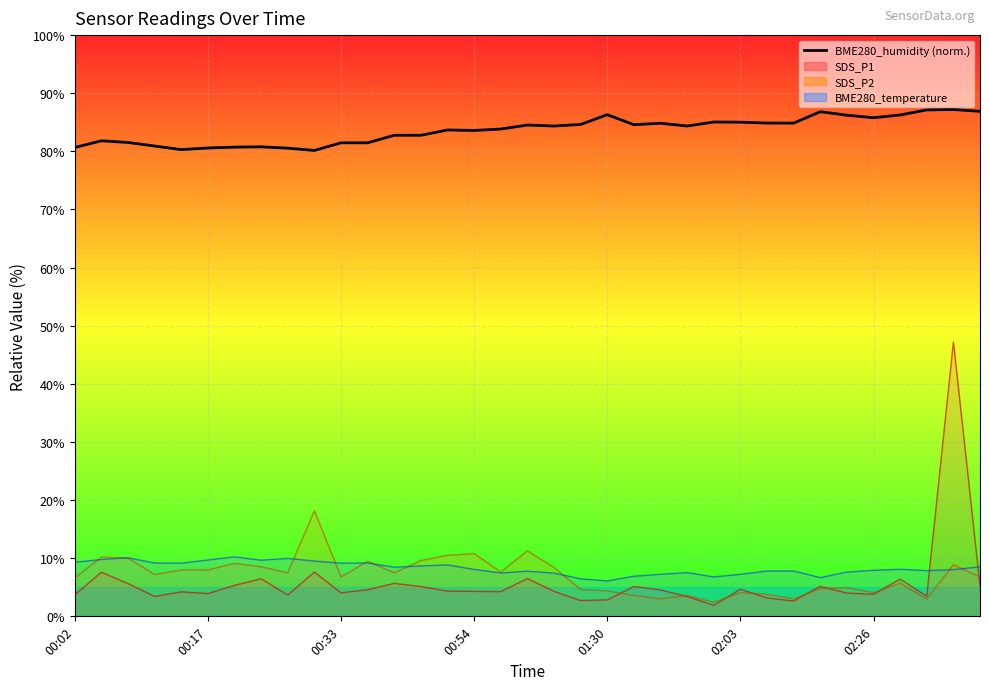

What is the sum of all BME280_temperature values?

290.1